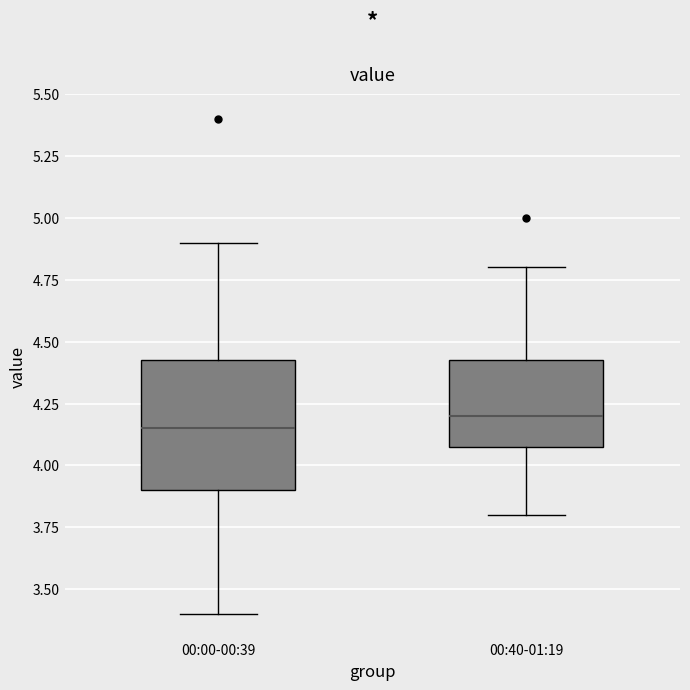

Where does the upper whisker of the box for 00:40-01:19 end on the y-axis? The values are not printed on the chart, so give them approximately, as read against the axis.

4.80